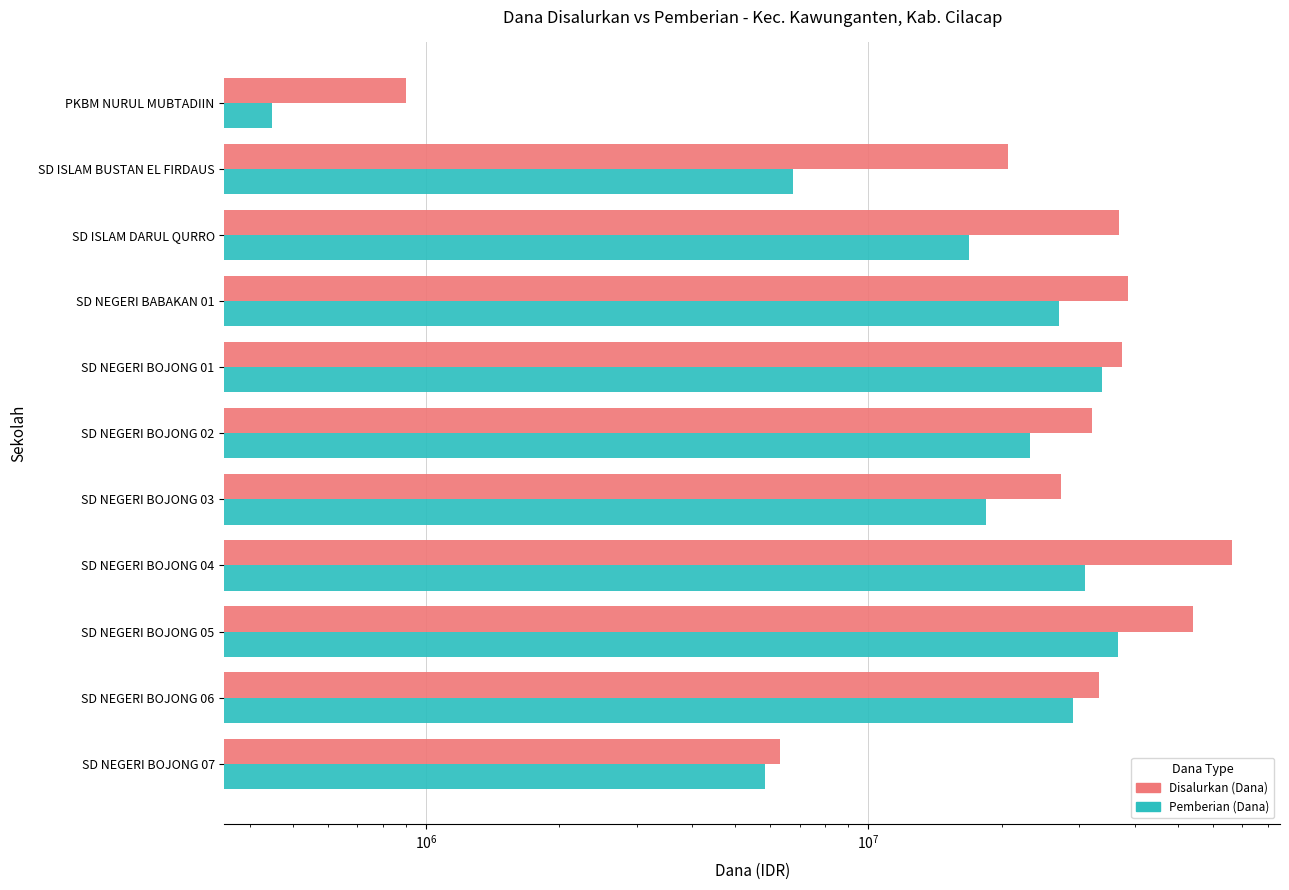

Count the number of categories in the chart.

11